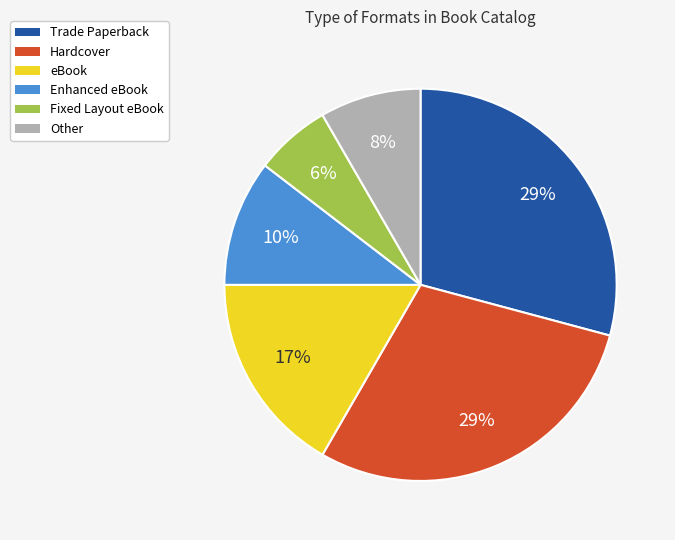

To the nearest percent, what portion does Enhanced eBook represent?

10%